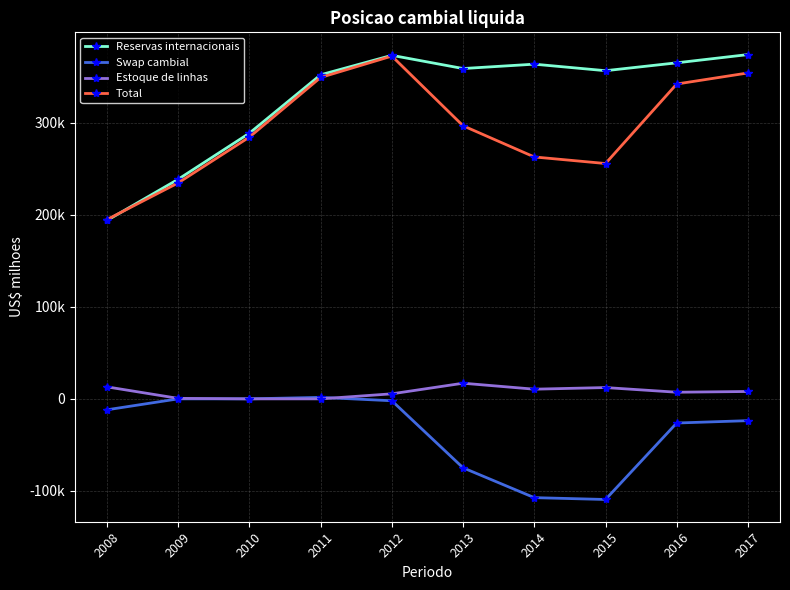

What is the difference between the second highest and minimum values in the Swap cambial series?

109310.5